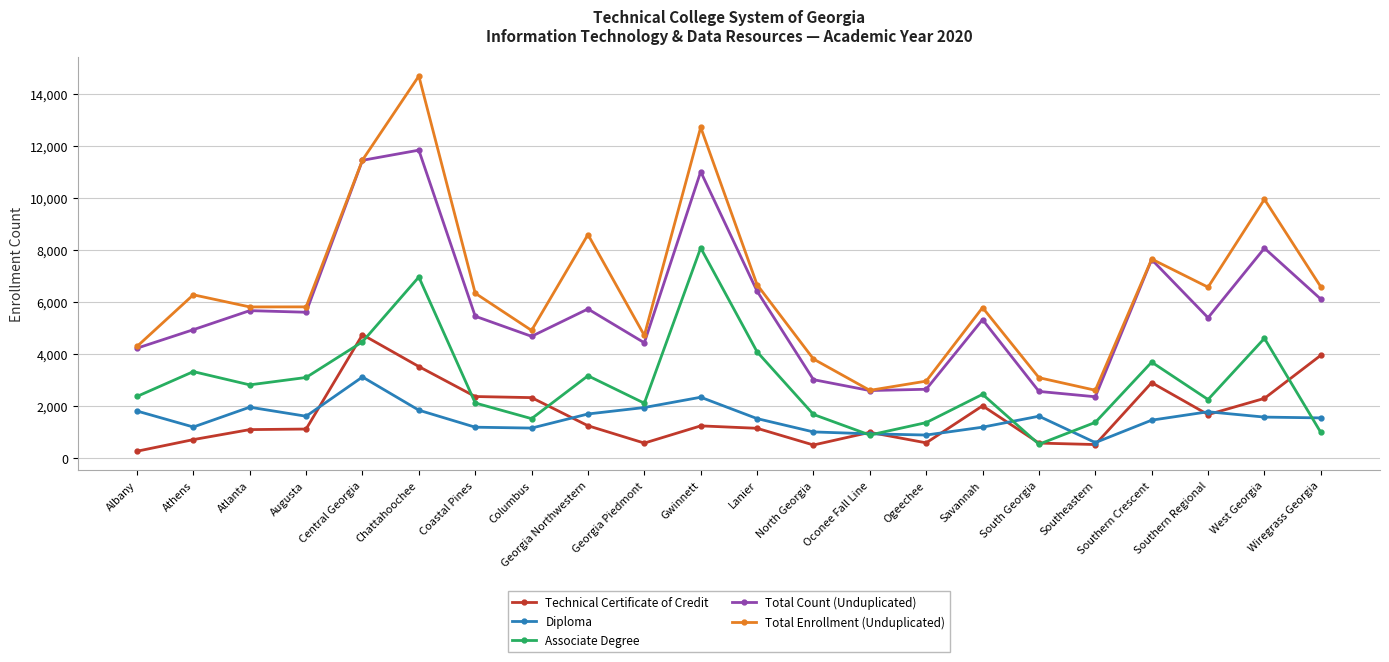

Which series has the widest spread of values?

Total Enrollment (Unduplicated)